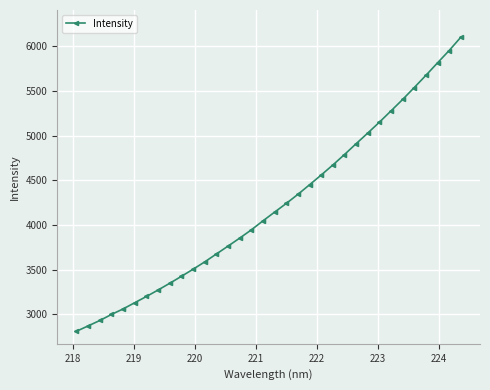

What is the greatest value displayed?

6099.9